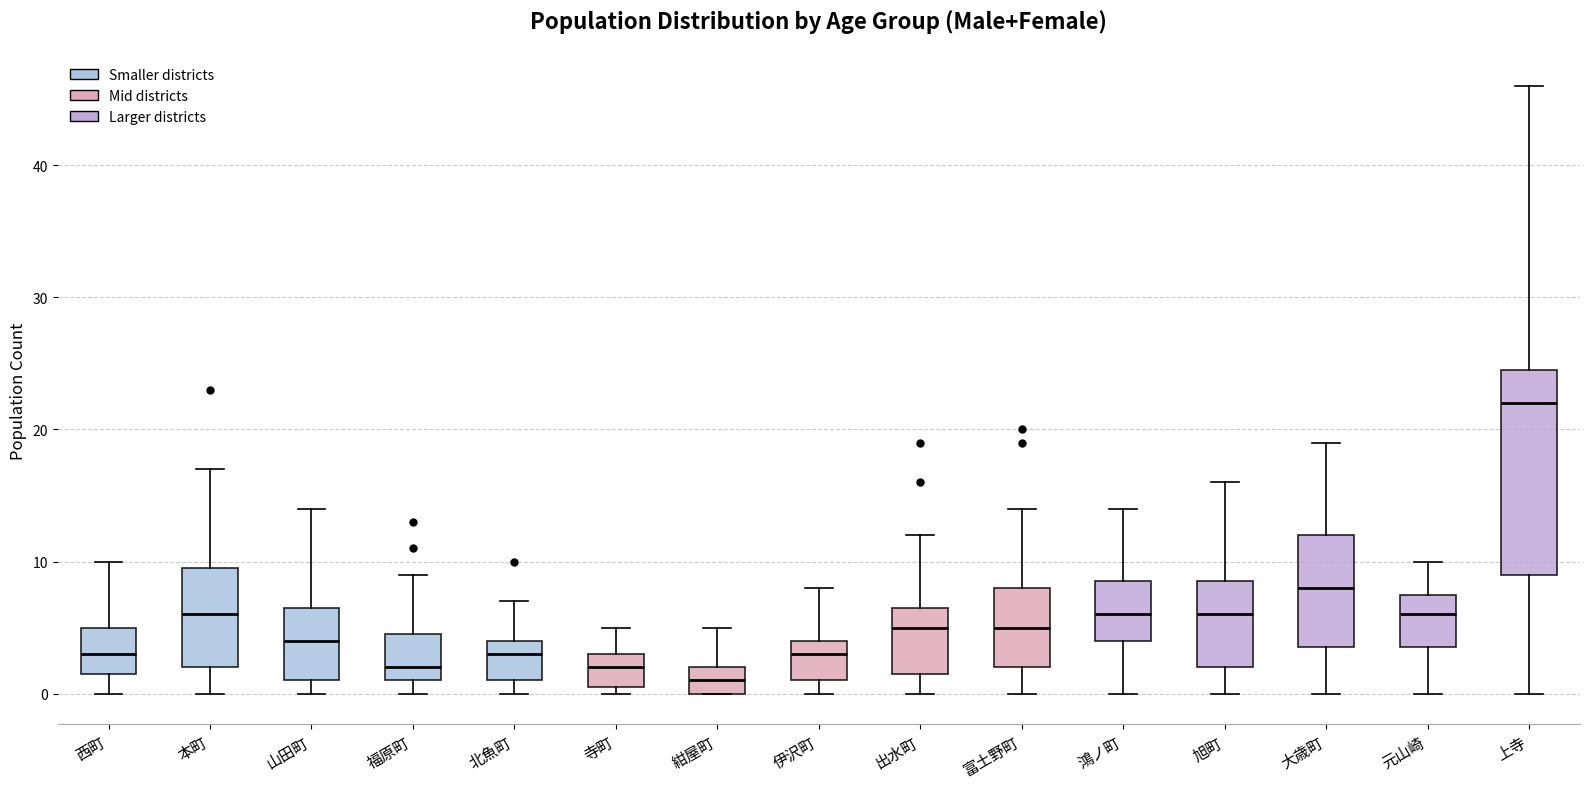

Which box's median line is the lowest?

紺屋町